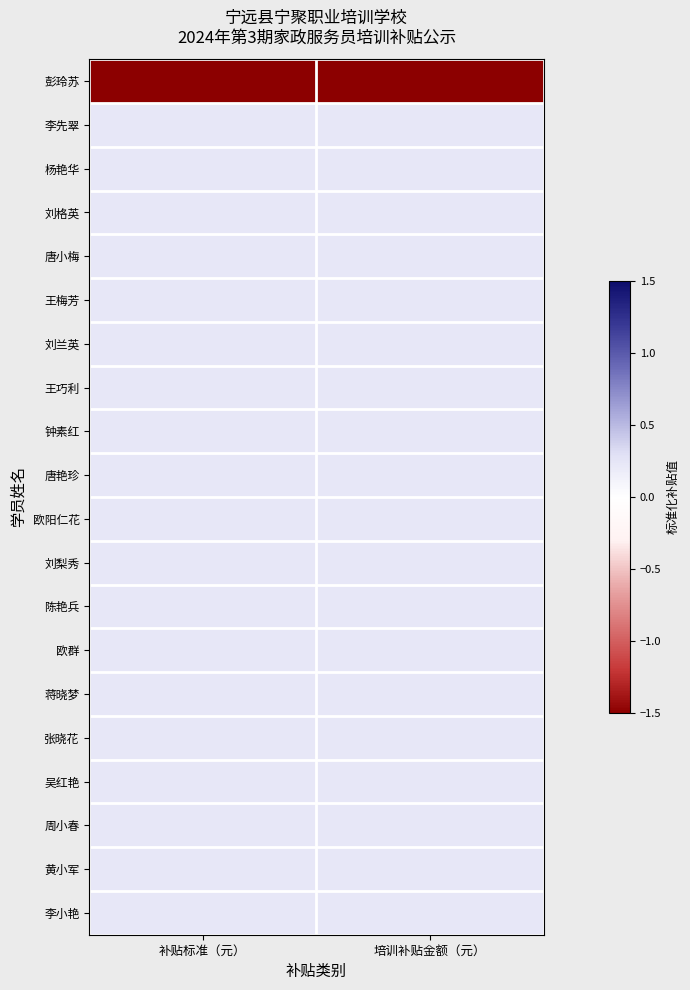

Reading left to right, what are all the values shown in this chart?

彭玲苏: 补贴标准（元）=-4.4	培训补贴金额（元）=-4.4
李先翠: 补贴标准（元）=0.2	培训补贴金额（元）=0.2
杨艳华: 补贴标准（元）=0.2	培训补贴金额（元）=0.2
刘格英: 补贴标准（元）=0.2	培训补贴金额（元）=0.2
唐小梅: 补贴标准（元）=0.2	培训补贴金额（元）=0.2
王梅芳: 补贴标准（元）=0.2	培训补贴金额（元）=0.2
刘兰英: 补贴标准（元）=0.2	培训补贴金额（元）=0.2
王巧利: 补贴标准（元）=0.2	培训补贴金额（元）=0.2
钟素红: 补贴标准（元）=0.2	培训补贴金额（元）=0.2
唐艳珍: 补贴标准（元）=0.2	培训补贴金额（元）=0.2
欧阳仁花: 补贴标准（元）=0.2	培训补贴金额（元）=0.2
刘梨秀: 补贴标准（元）=0.2	培训补贴金额（元）=0.2
陈艳兵: 补贴标准（元）=0.2	培训补贴金额（元）=0.2
欧群: 补贴标准（元）=0.2	培训补贴金额（元）=0.2
蒋晓梦: 补贴标准（元）=0.2	培训补贴金额（元）=0.2
张晓花: 补贴标准（元）=0.2	培训补贴金额（元）=0.2
吴红艳: 补贴标准（元）=0.2	培训补贴金额（元）=0.2
周小春: 补贴标准（元）=0.2	培训补贴金额（元）=0.2
黄小军: 补贴标准（元）=0.2	培训补贴金额（元）=0.2
李小艳: 补贴标准（元）=0.2	培训补贴金额（元）=0.2